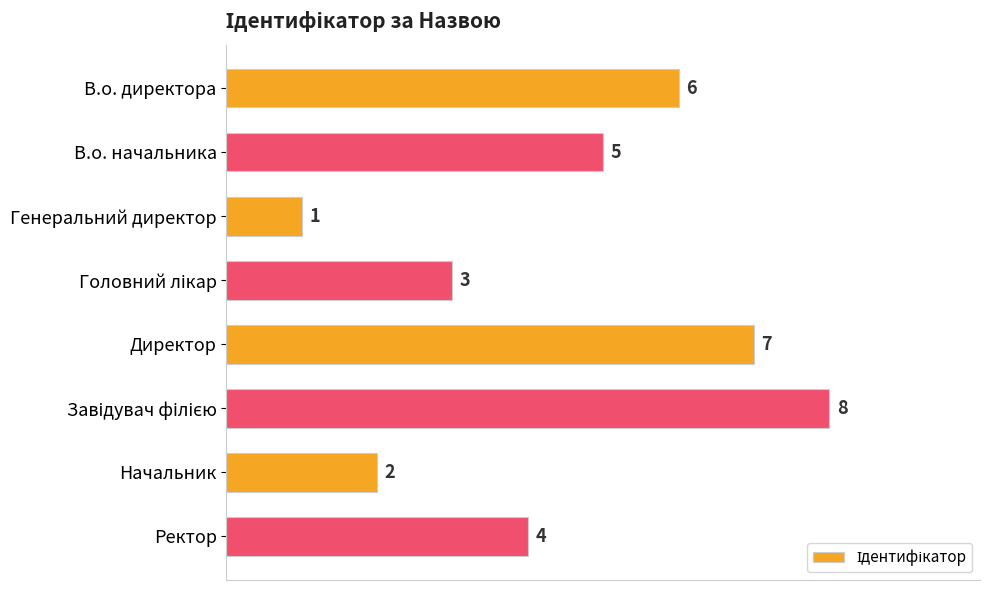

What is the difference between the maximum and minimum values?

7